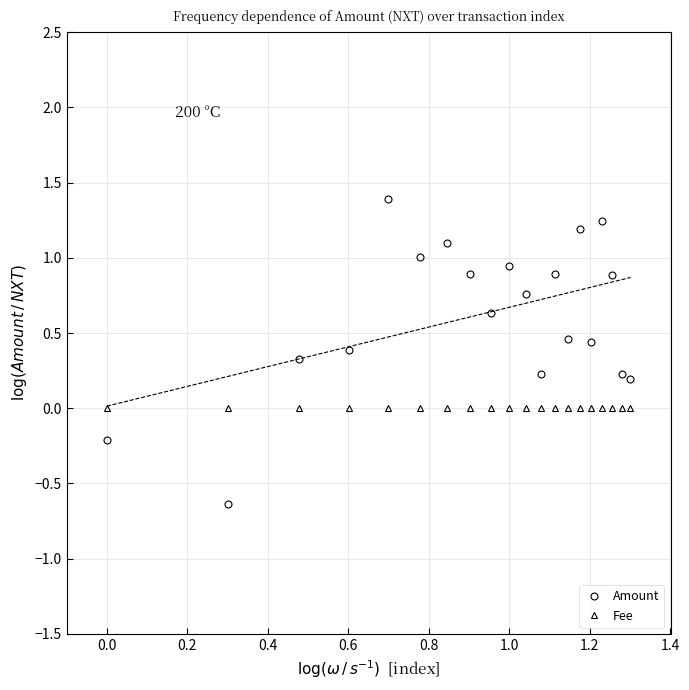

True or false: Fee and Amount intersect in this chart.

True